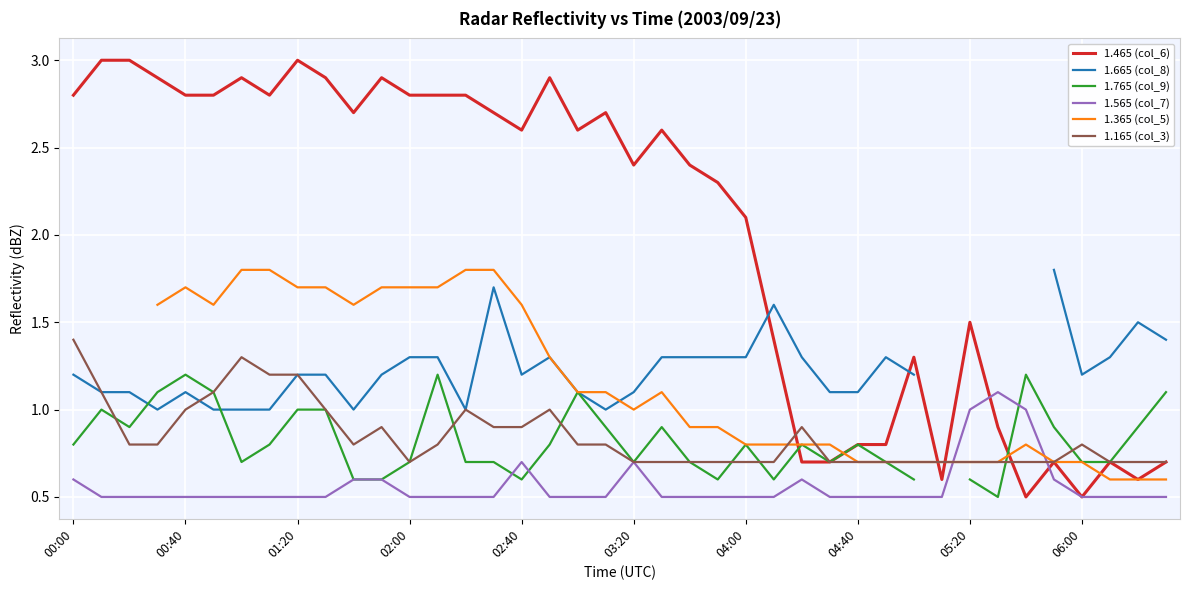

What value does the 1.165 (col_3) series have at 14?

1.0